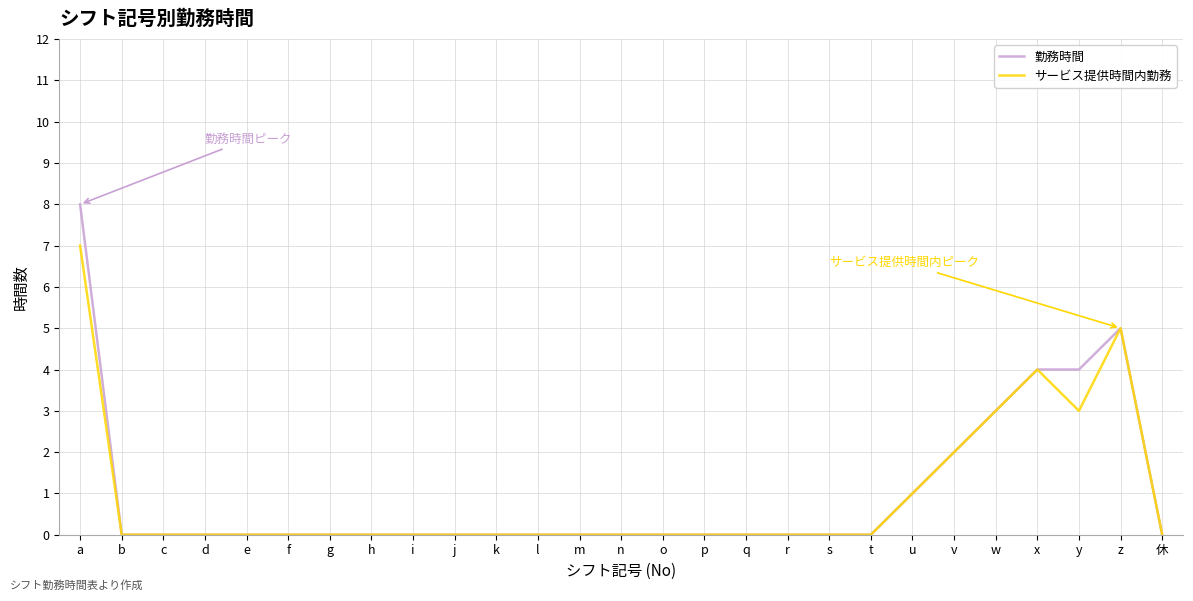

True or false: サービス提供時間内勤務 has a value of 2 at v.

True